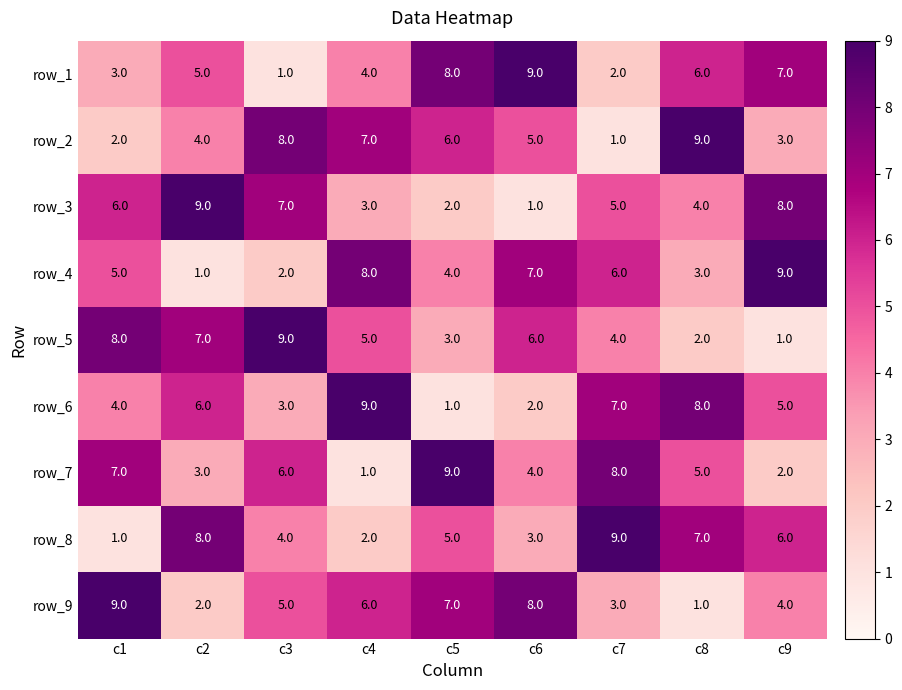

What is the lowest value of the row_1 series?

1